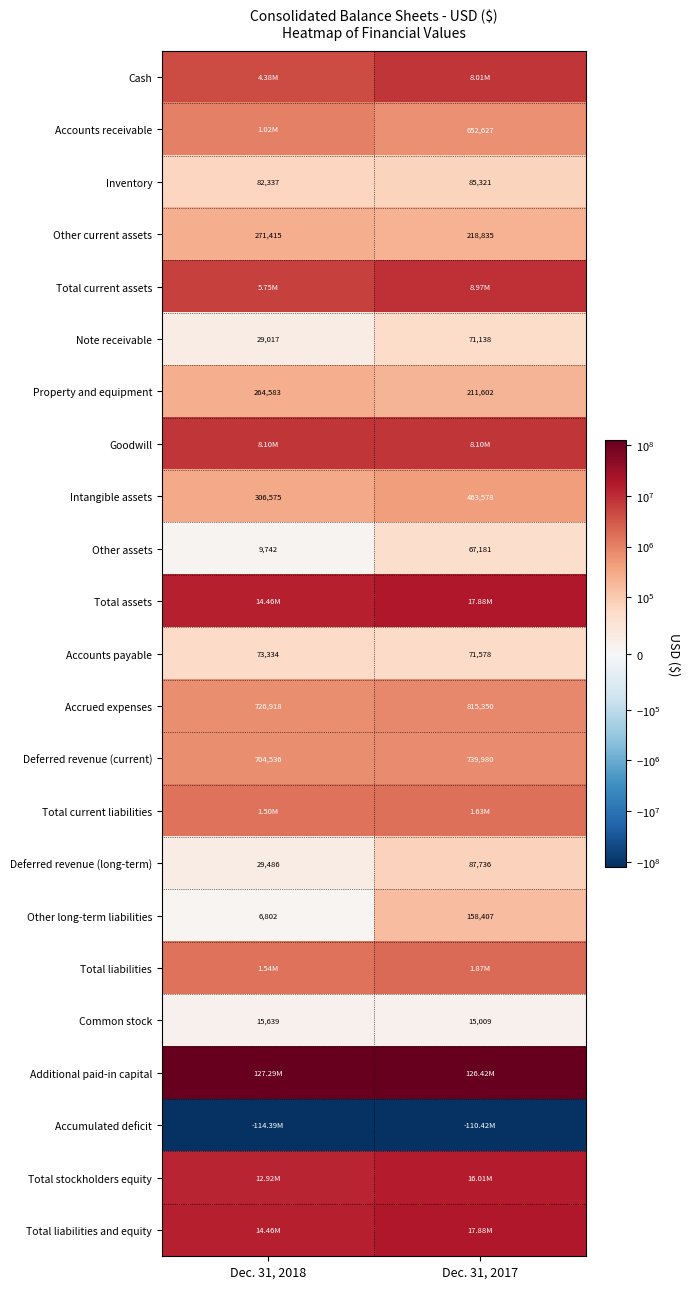

What is the difference between the maximum and minimum values in the Inventory series?

2984